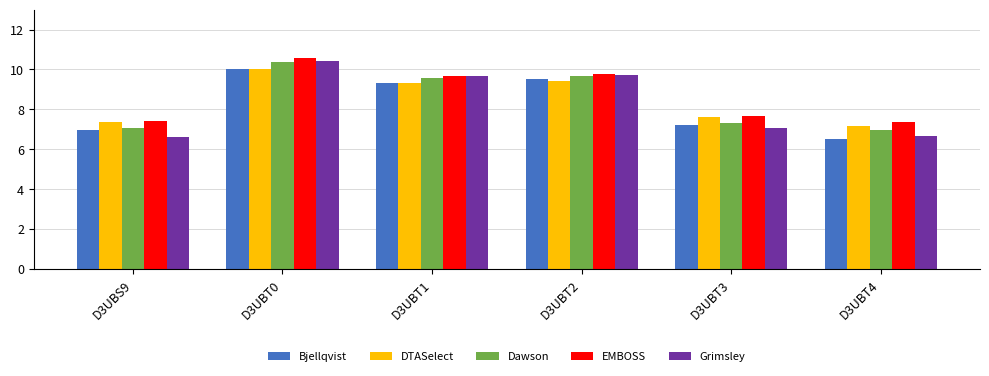

What is the approximate value of EMBOSS at D3UBT1?

9.7